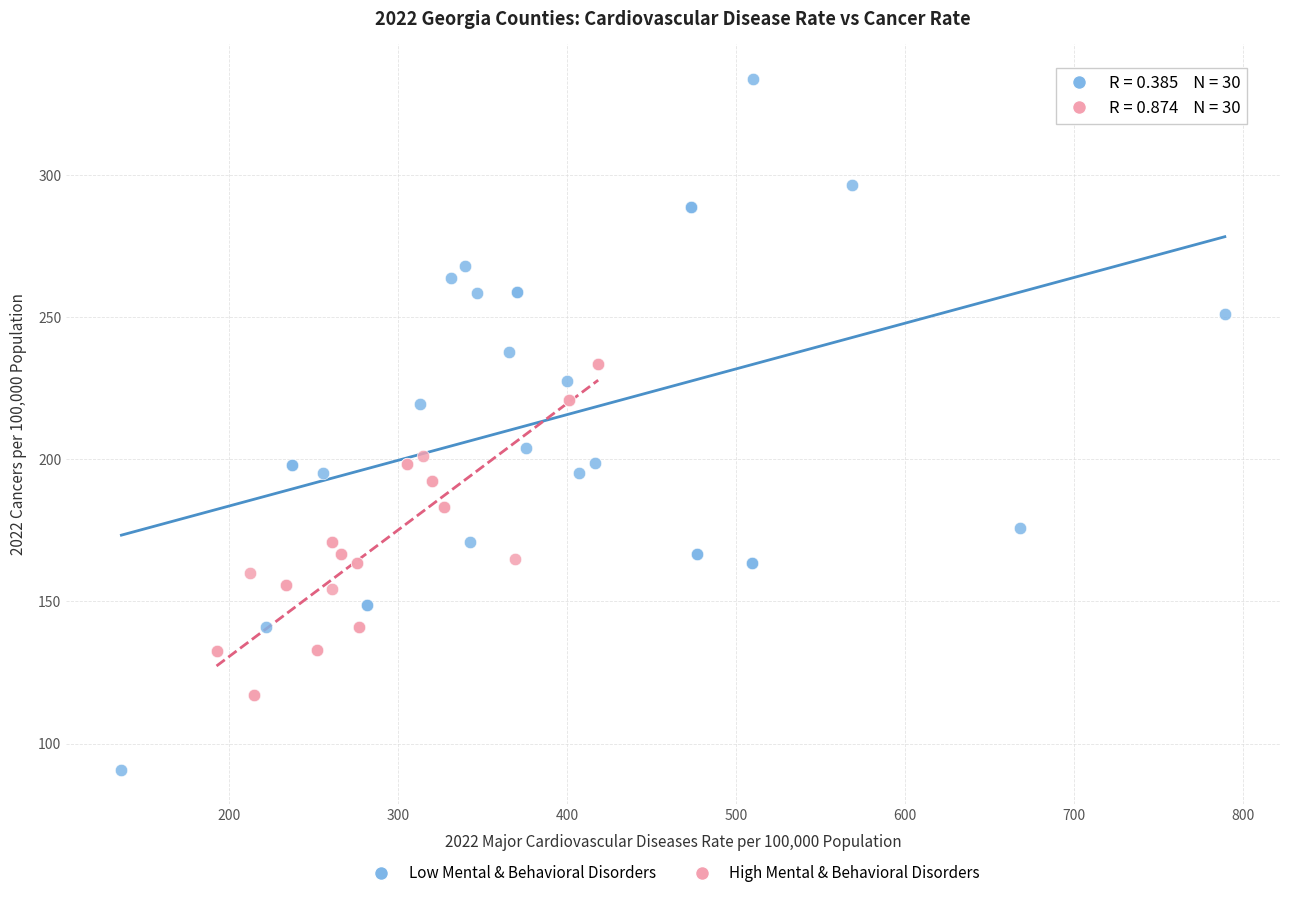

Which series contains the highest Y value?

Low Mental & Behavioral Disorders